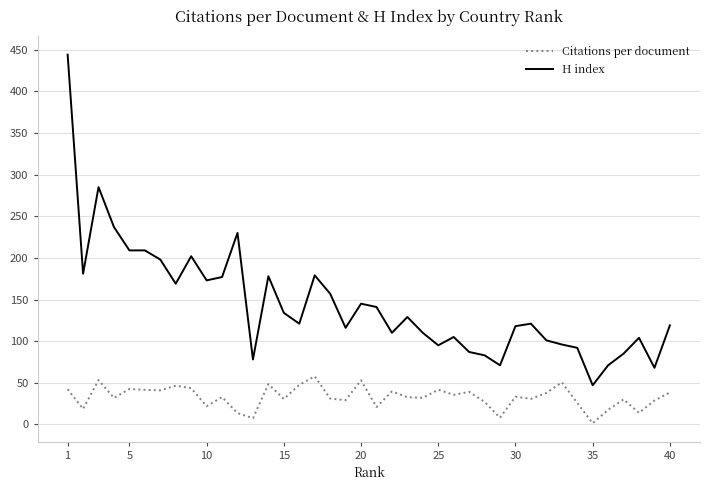

At how many categories does at least one series exceed 441?

1